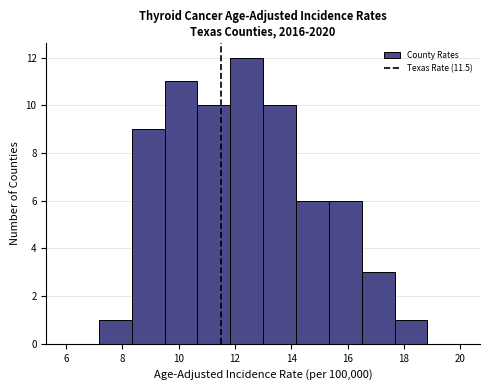

Reading left to right, list every bar in this chart as the range it spans on the x-axis followed by its height. Neither the bar edges nor the heights are printed on the chart, so give them approximately, as read against the axes.

6.0 to 7.2: 0
7.2 to 8.4: 1
8.4 to 9.6: 9
9.6 to 10.6: 11
10.6 to 11.8: 10
11.8 to 13.0: 12
13.0 to 14.2: 10
14.2 to 15.4: 6
15.4 to 16.6: 6
16.6 to 17.6: 3
17.6 to 18.8: 1
18.8 to 20.0: 0